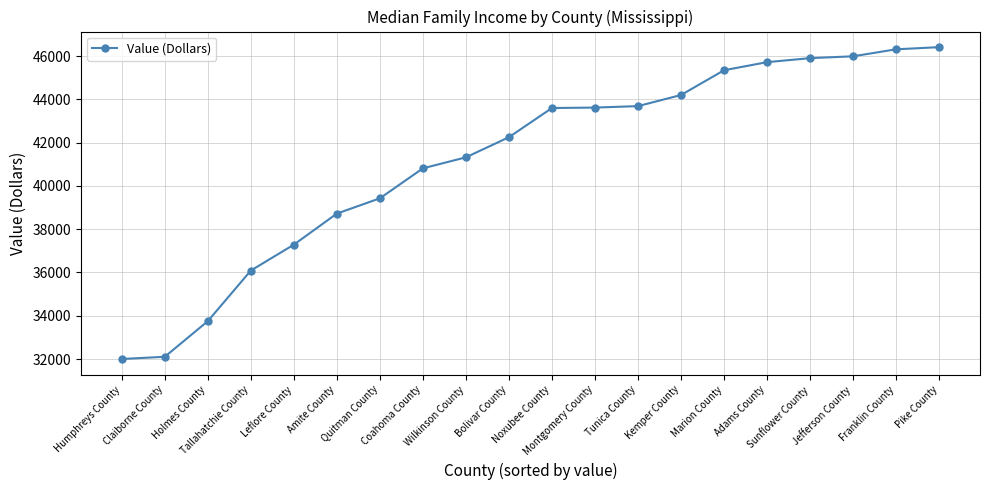

Is it true that the value at Pike County is 46411?

True